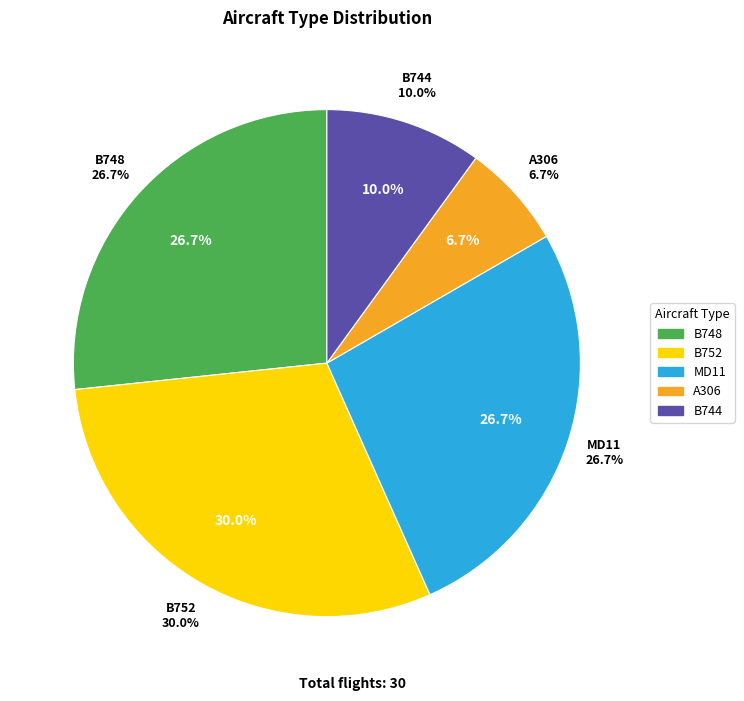

Which category has the biggest portion of the pie?

B752